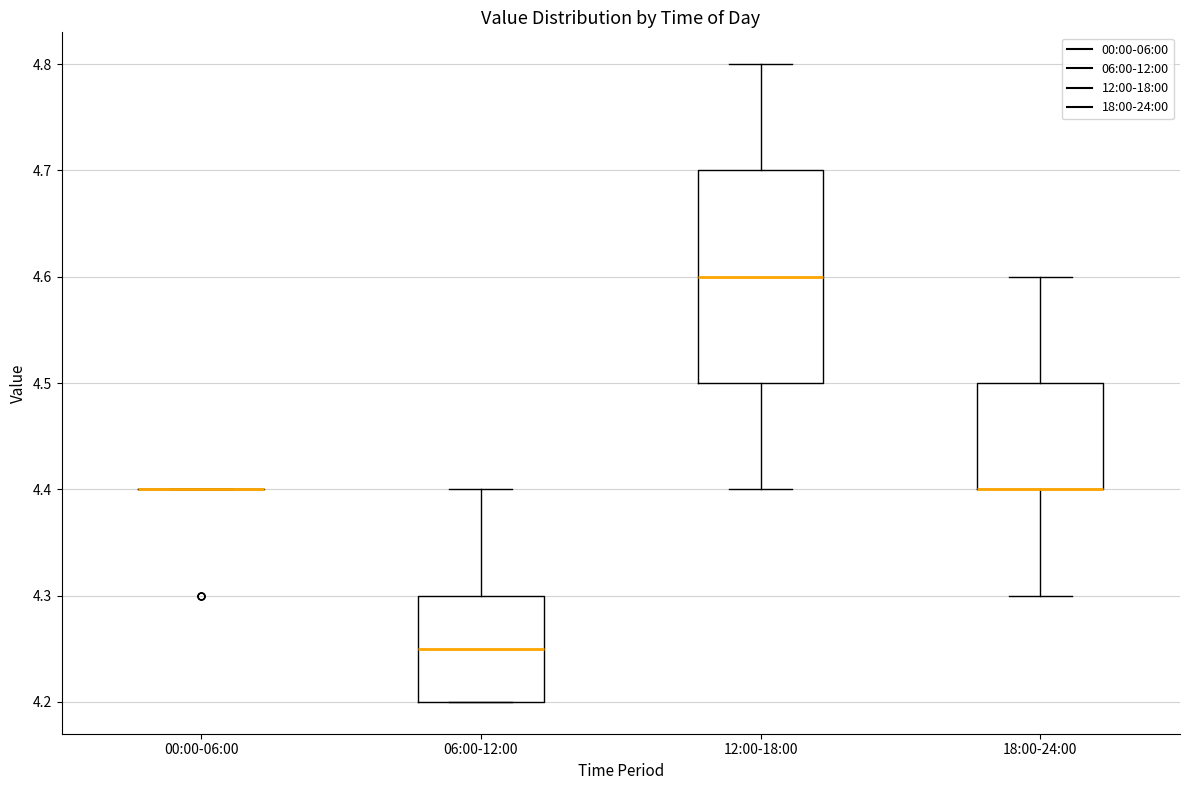

Comparing the boxes themselves (not the whiskers), which one is the tallest?

12:00-18:00